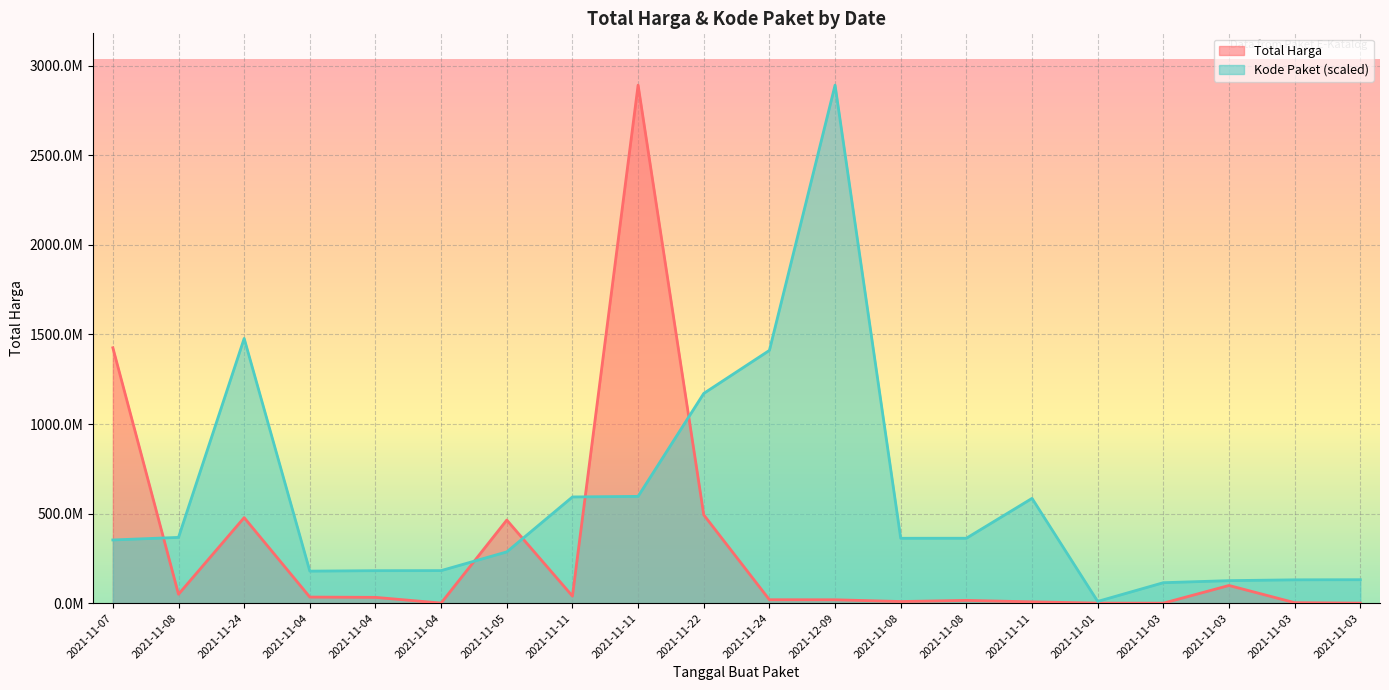

Where do Total Harga and Kode Paket first cross each other?

2021-11-07 and 2021-11-08